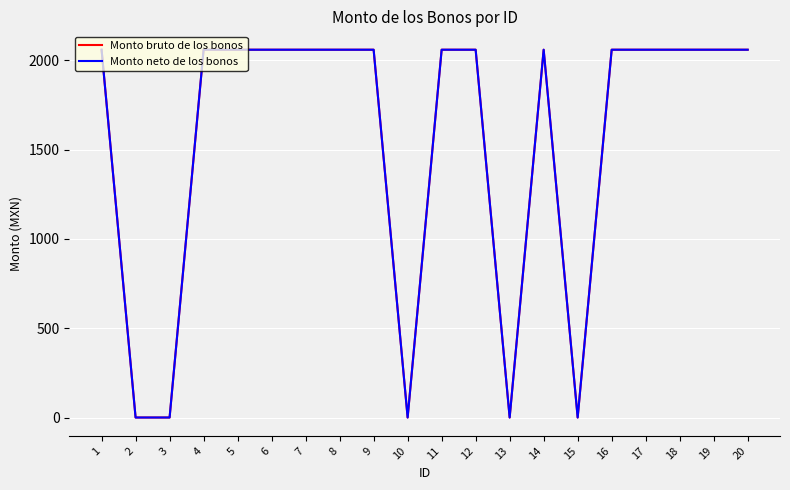

Reading right to left, extract all data points from this chart.

Monto bruto de los bonos: 2058.7	2058.7	2058.7	2058.7	2058.7	0.0	2058.7	0.0	2058.7	2058.7	0.0	2058.7	2058.7	2058.7	2058.7	2058.7	2058.7	0.0	0.0	2058.7
Monto neto de los bonos: 2058.7	2058.7	2058.7	2058.7	2058.7	0.0	2058.7	0.0	2058.7	2058.7	0.0	2058.7	2058.7	2058.7	2058.7	2058.7	2058.7	0.0	0.0	2058.7